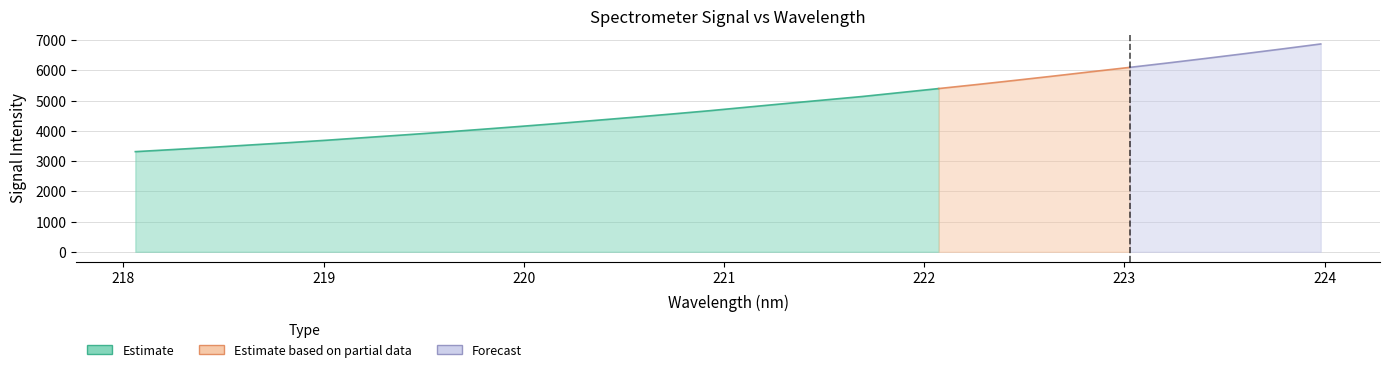

What is the label of the 7th point from the left?

219.2067